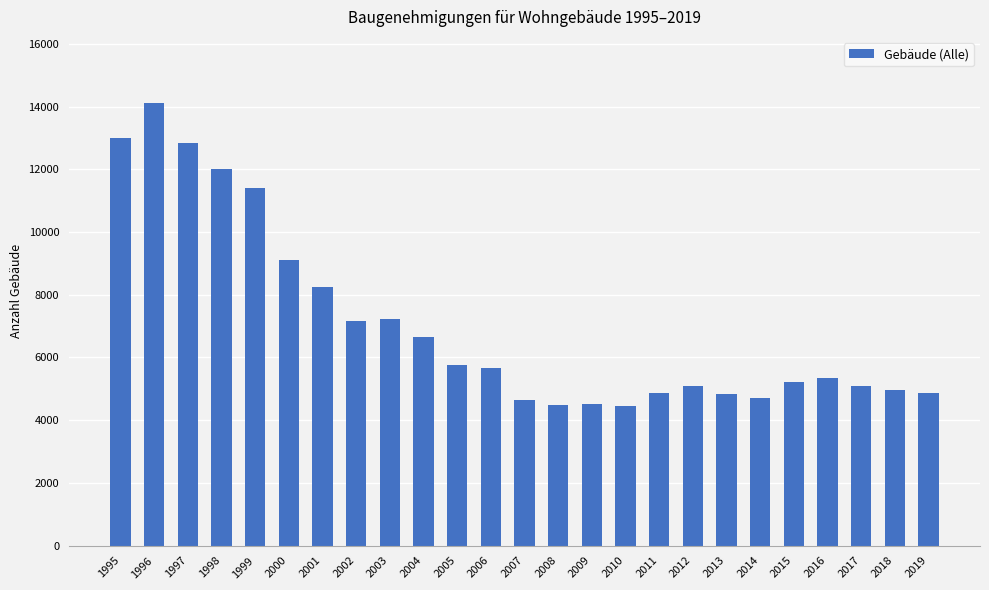

What is the sum of the values at 2019 and 2007?

9512